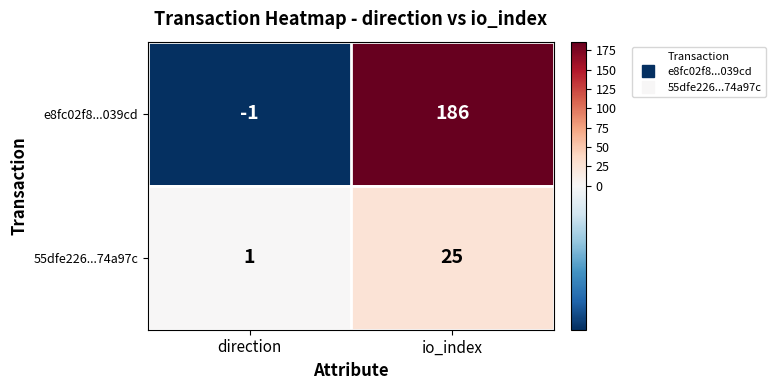

Where is 55dfe226...74a97c nearest to the value 13?

direction